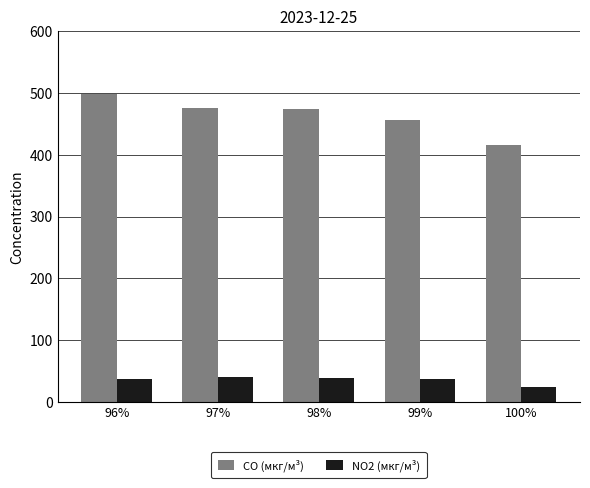

What is the spread (max minus min) of values at 98%?

433.9